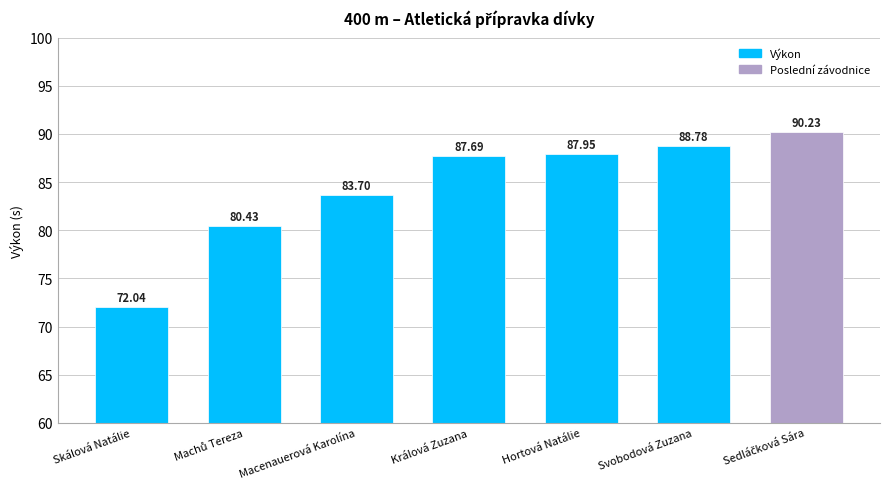

What is the approximate value at Králová Zuzana?

87.7